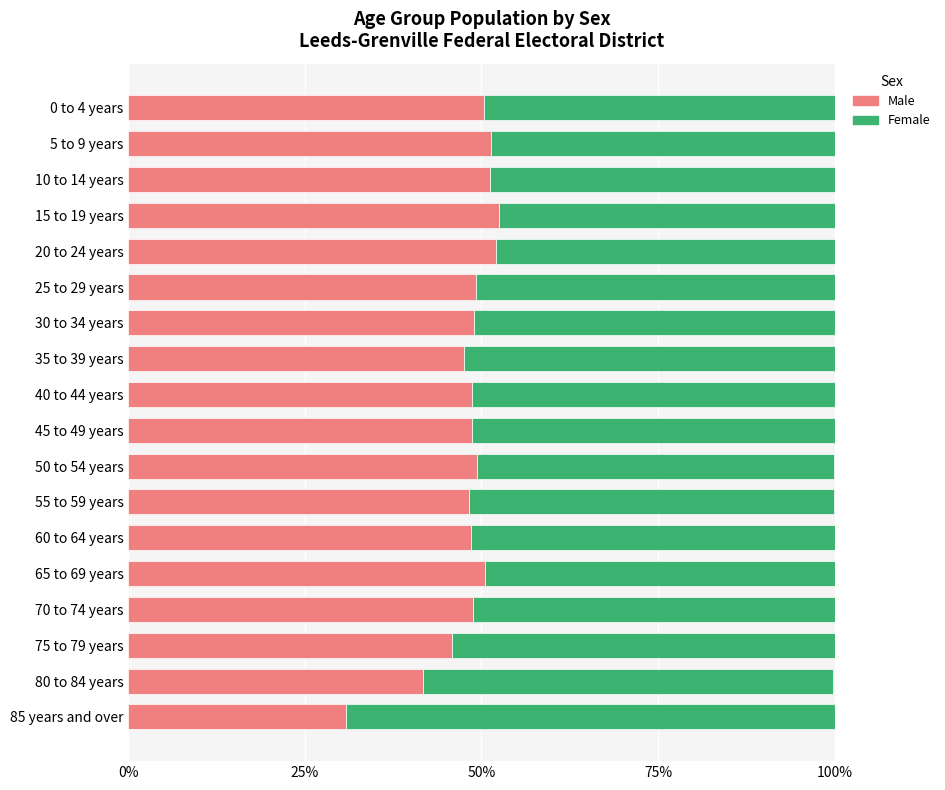

True or false: Male has a value of 18.8 at 50 to 54 years.

False